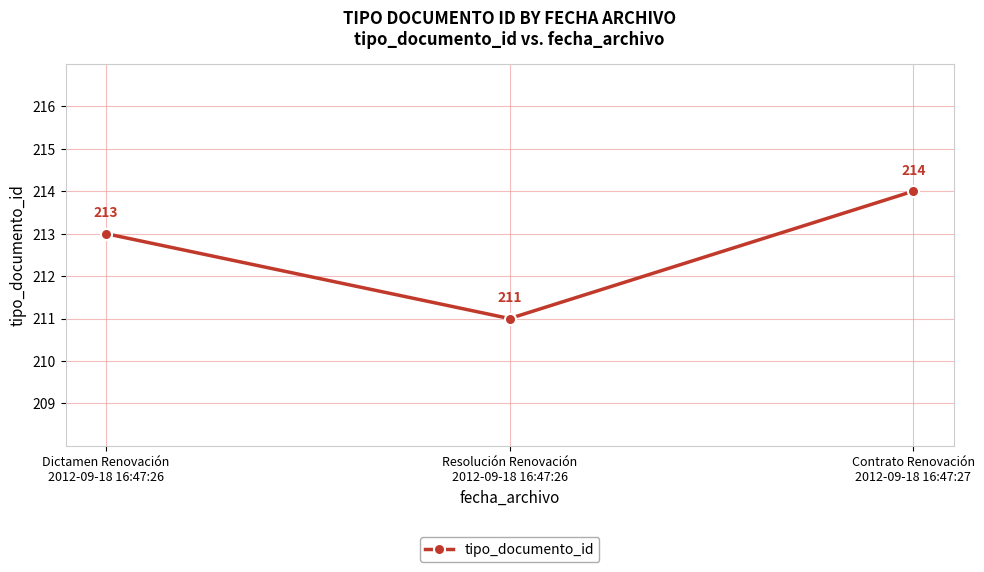

What is the label of the 2nd point from the left?

Resolución Renovación
2012-09-18 16:47:26